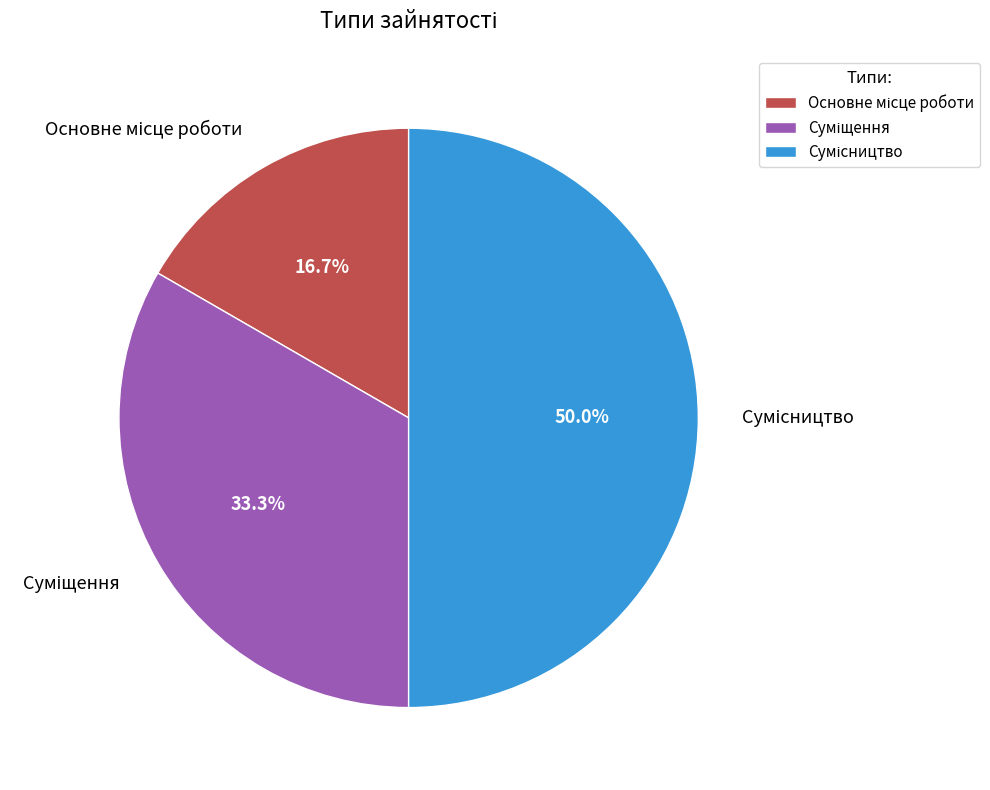

What percentage do Сумісництво and Основне місце роботи together represent?

66.7%